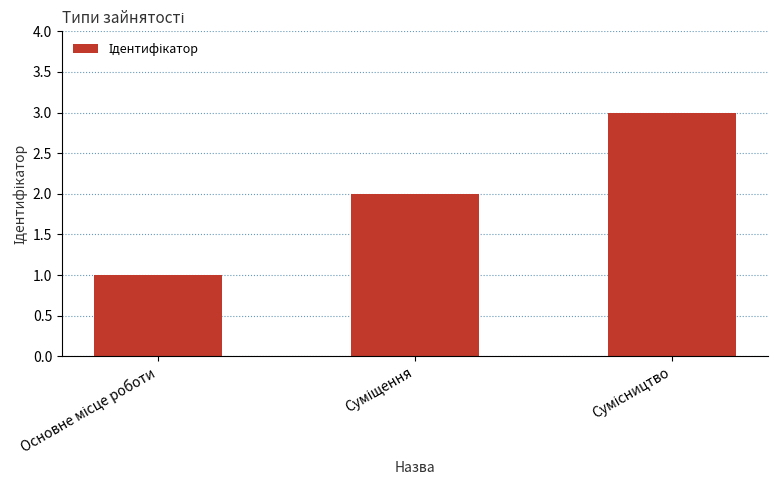

What is the sum of all values?

6